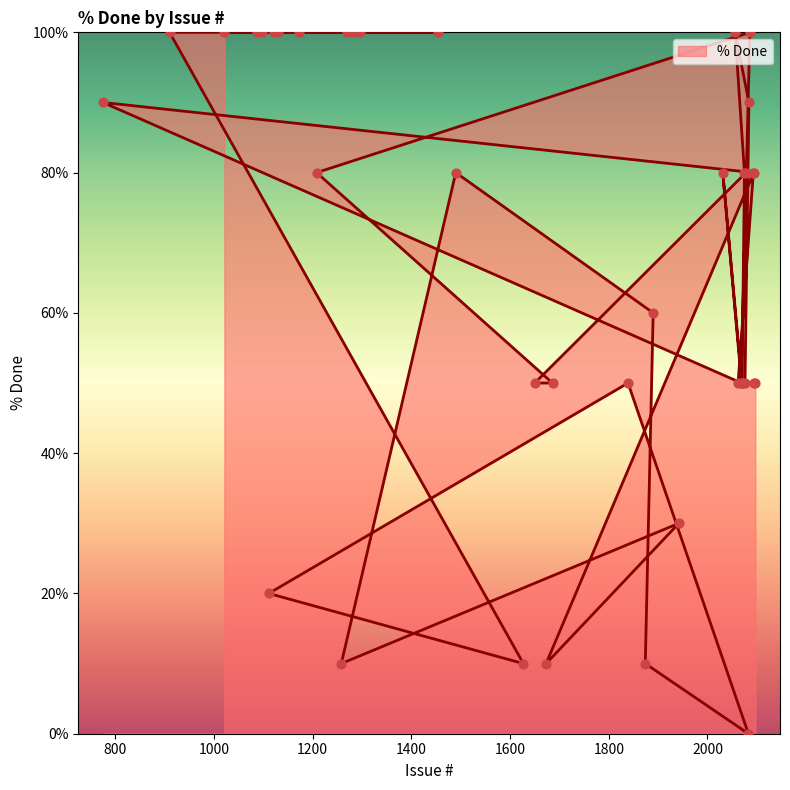

Which has a higher value, 1686 or 1627?

1686